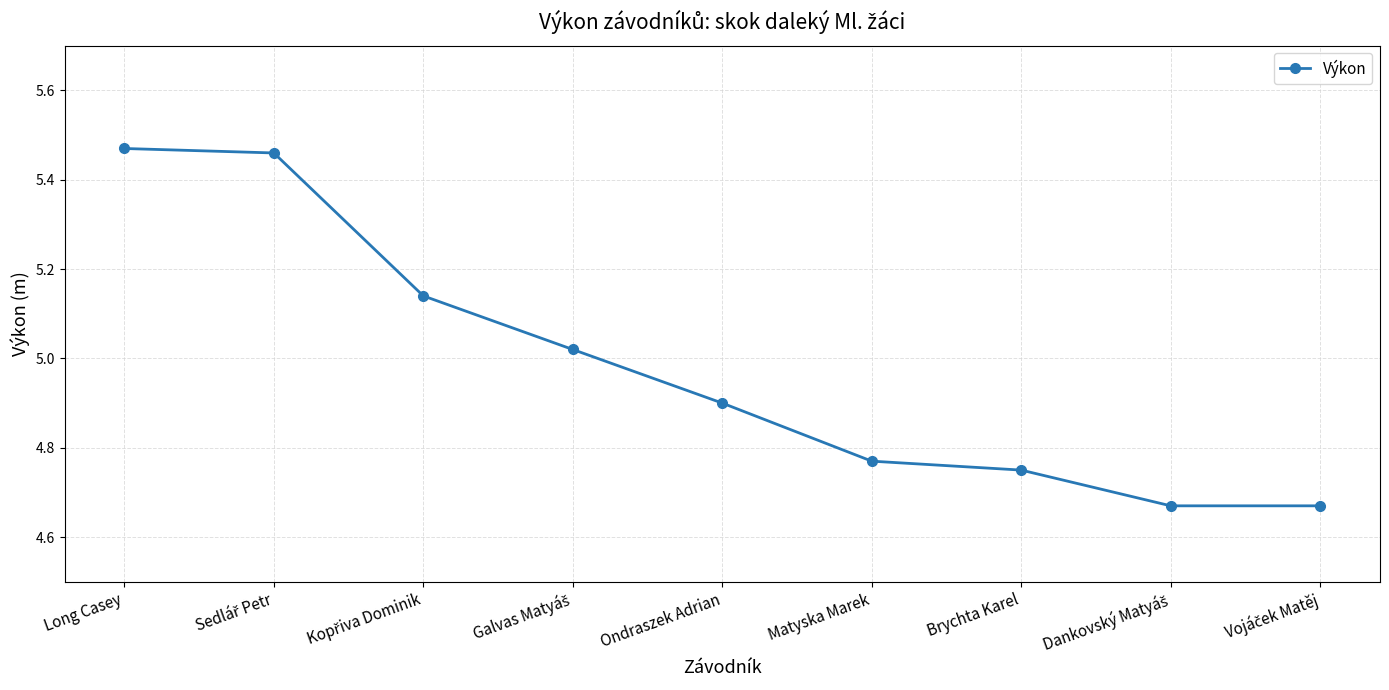

True or false: the data shows 7.1 at Ondraszek Adrian.

False